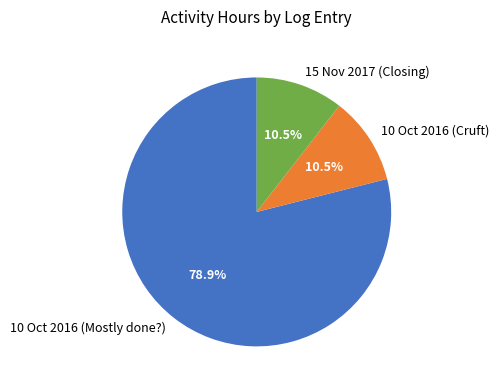

Which category has the biggest portion of the pie?

10 Oct 2016 (Mostly done?)